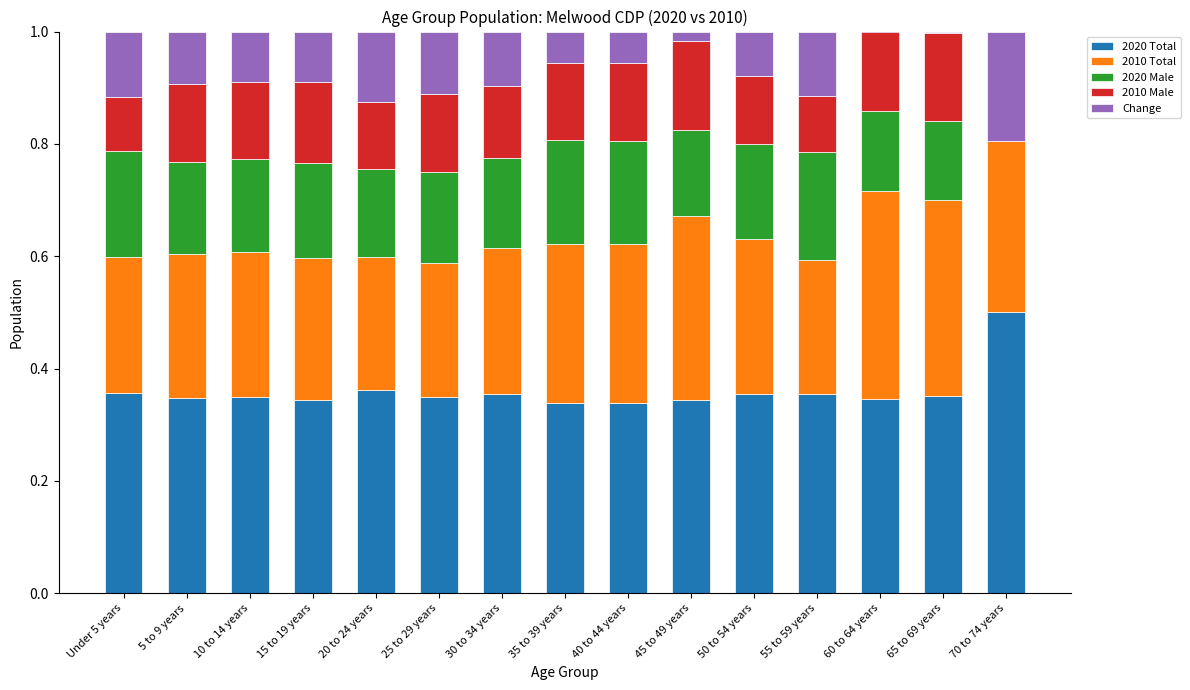

What is the total value across all series at 30 to 34 years?

1.0